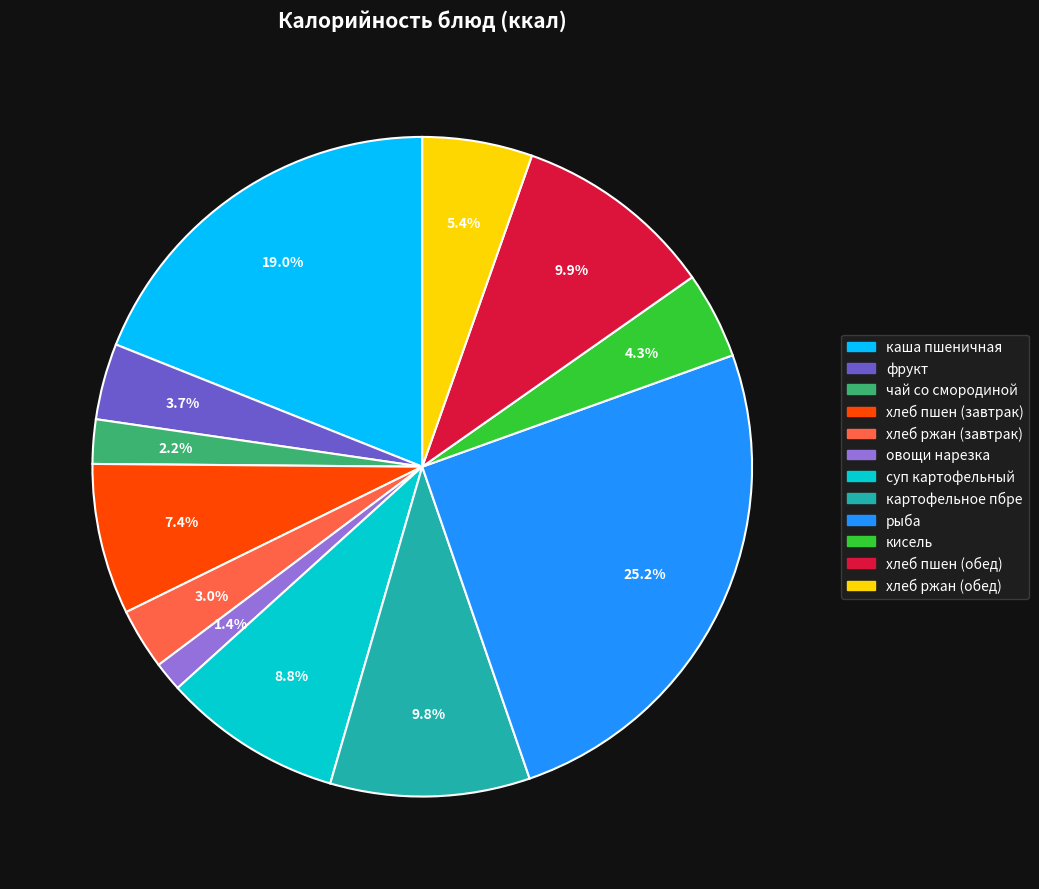

Does фрукт account for over 50% of the chart?

No